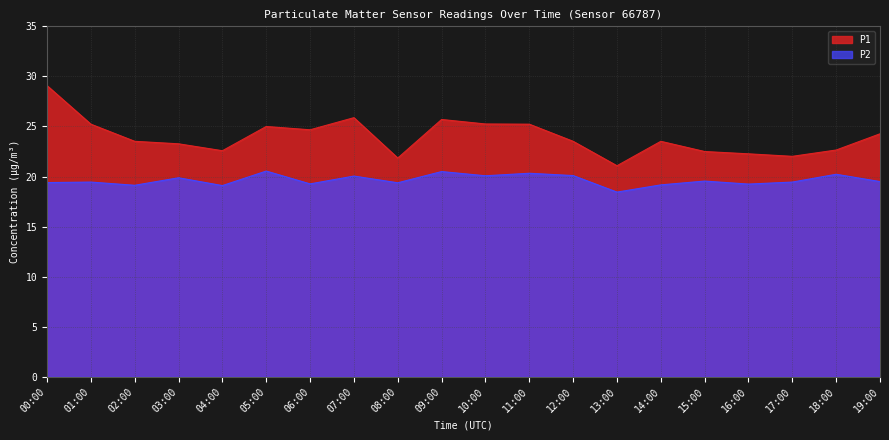

What is the sum of all P1 values?

479.1